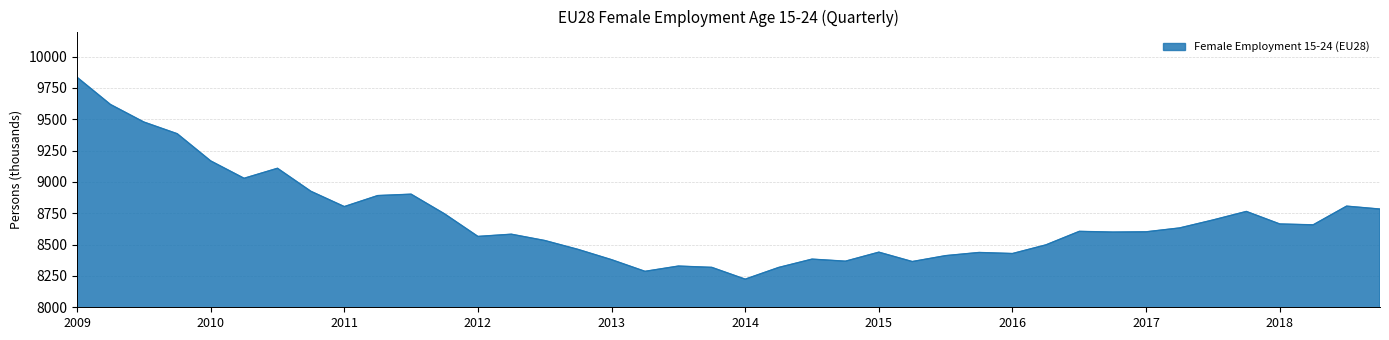

What is the difference between the maximum and minimum values?

1611.1